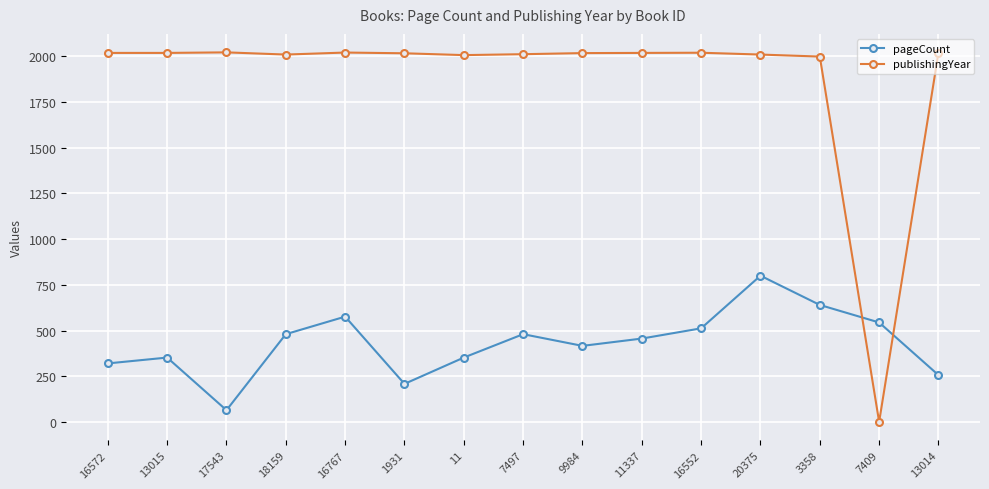

What is the average value of the publishingYear series?

1881